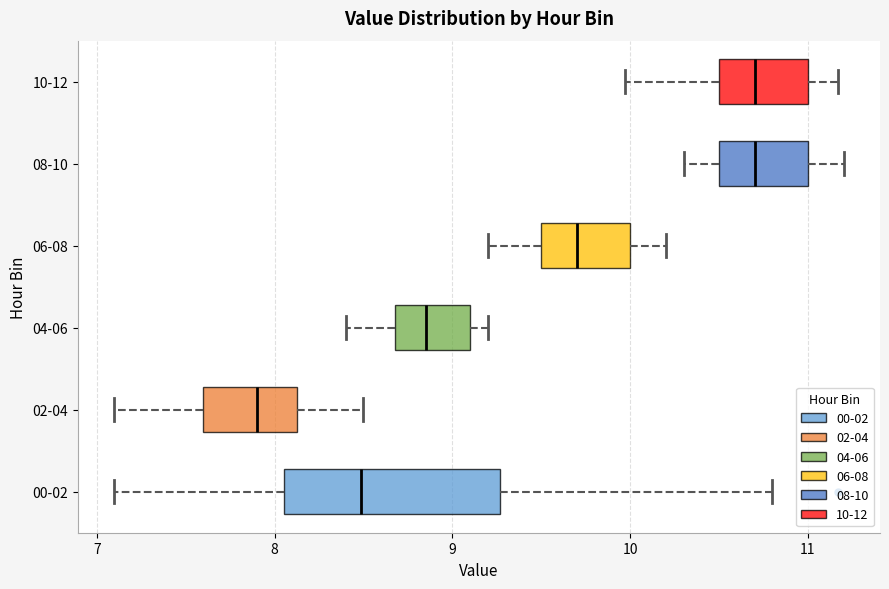

Reading bottom to top, transcribe this box plot: for each box, give where its median line is, the range the box spans, and where its two whiskers end, as read against the x-axis. The values are not printed on the chart, so give them approximately, as read against the axis.

00-02: median 8.5, box 8.1 to 9.3, whiskers 7.1 to 10.8
02-04: median 7.9, box 7.6 to 8.1, whiskers 7.1 to 8.5
04-06: median 8.9, box 8.7 to 9.1, whiskers 8.4 to 9.2
06-08: median 9.7, box 9.5 to 10.0, whiskers 9.2 to 10.2
08-10: median 10.7, box 10.5 to 11.0, whiskers 10.3 to 11.2
10-12: median 10.7, box 10.5 to 11.0, whiskers 10.0 to 11.2